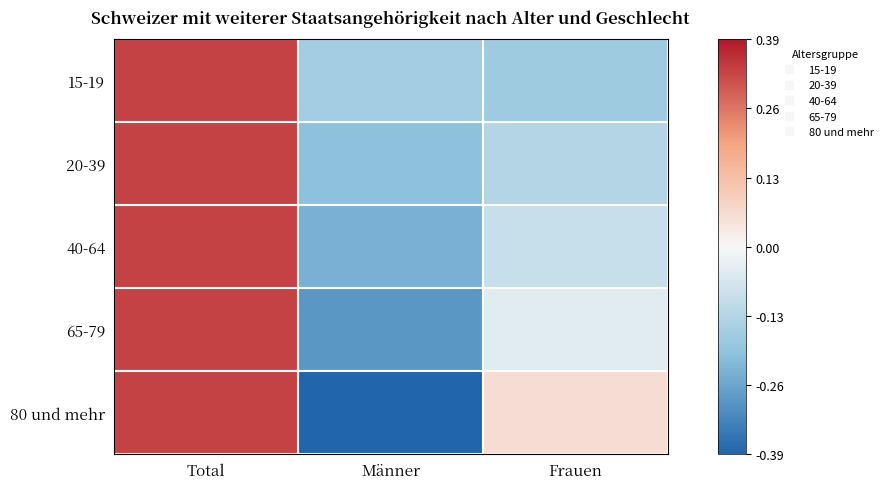

Count the number of data series in this chart.

5